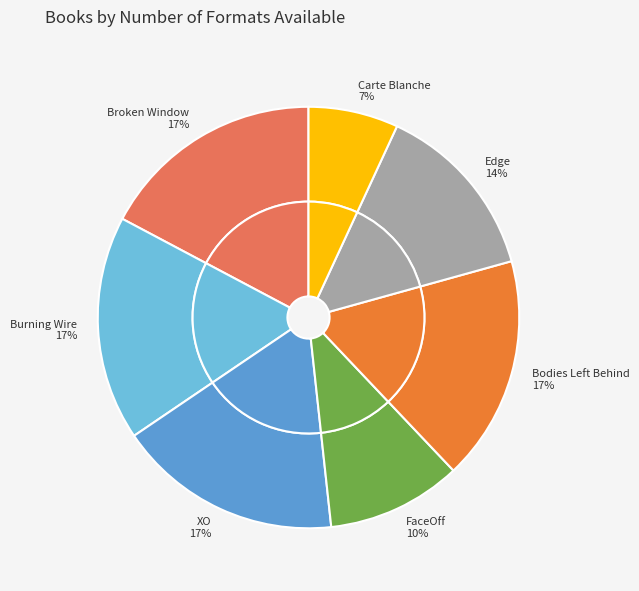

Rank the categories by value from lowest to highest.

Carte Blanche, FaceOff, Edge, Broken Window, Burning Wire, XO, Bodies Left Behind